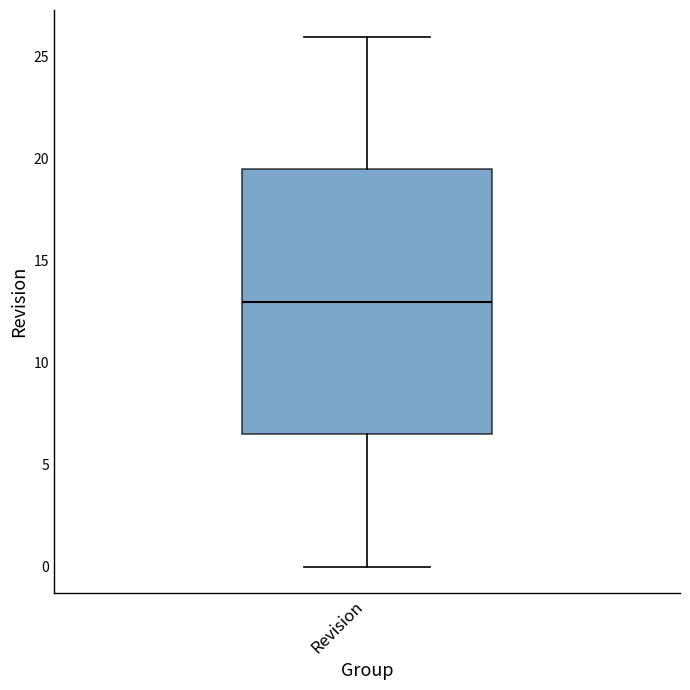

Where does the lower whisker of the box for Revision end on the y-axis? The values are not printed on the chart, so give them approximately, as read against the axis.

0.0